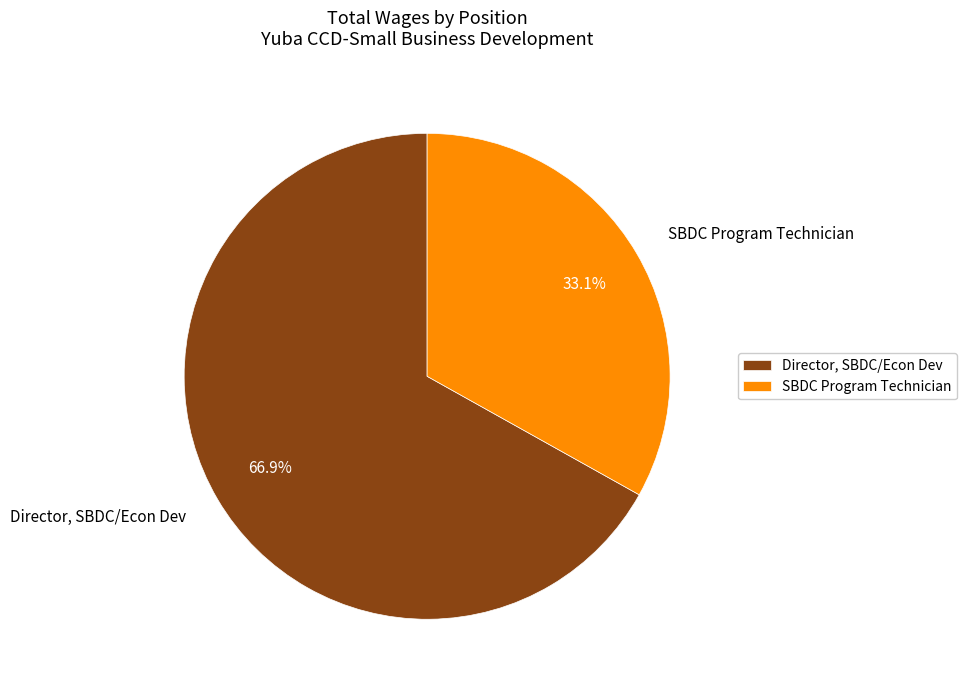

Count the number of slices in the pie.

2